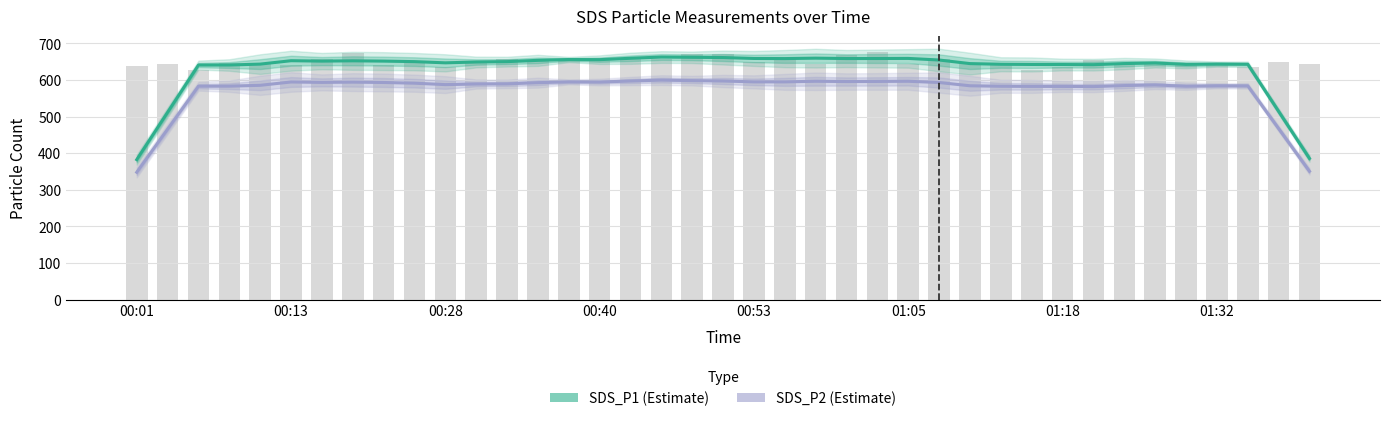

List the series in order of their peak value, highest first.

SDS_P1 (Estimate), SDS_P2 (Estimate)